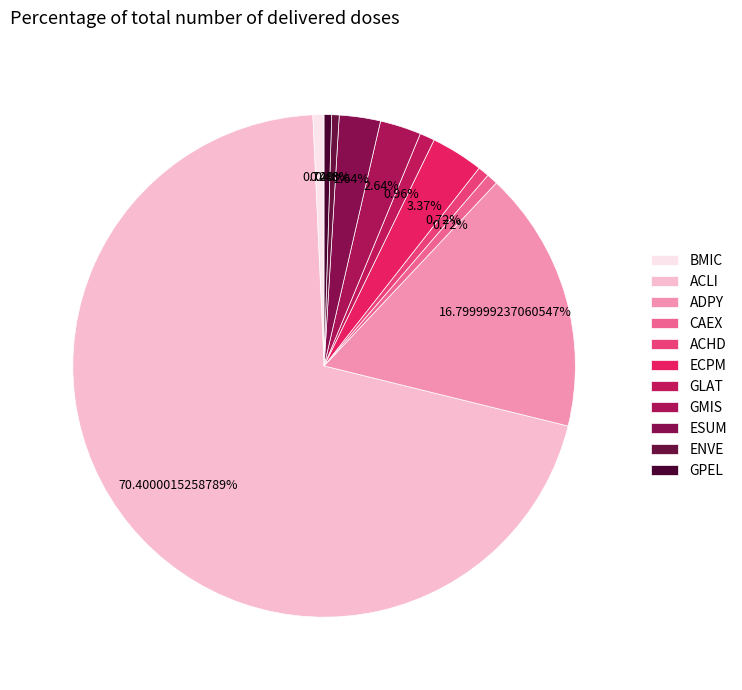

Count the number of slices in the pie.

11